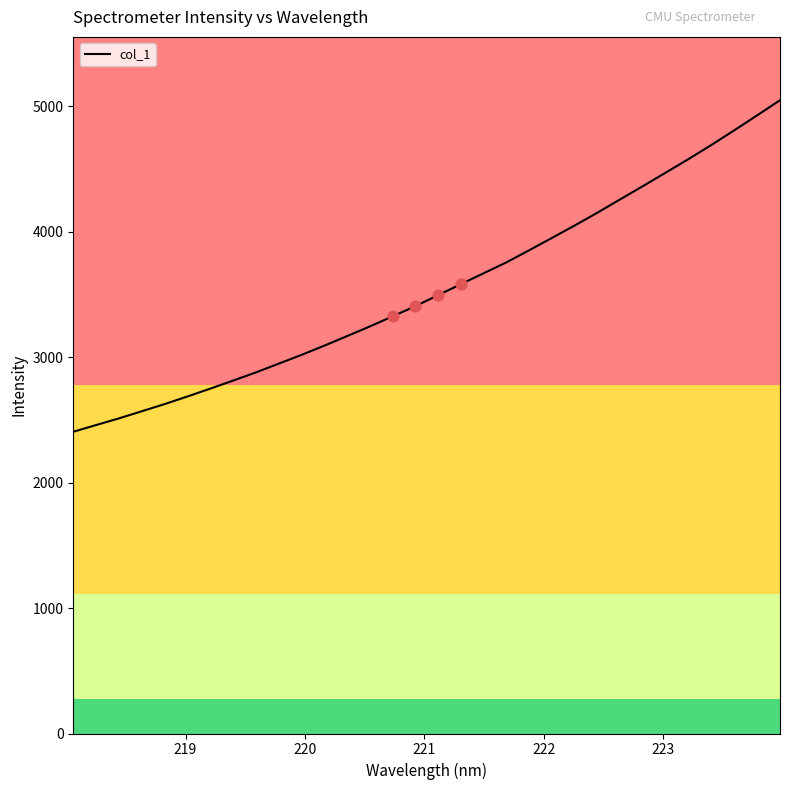

What is the minimum value shown in the chart?

2405.2